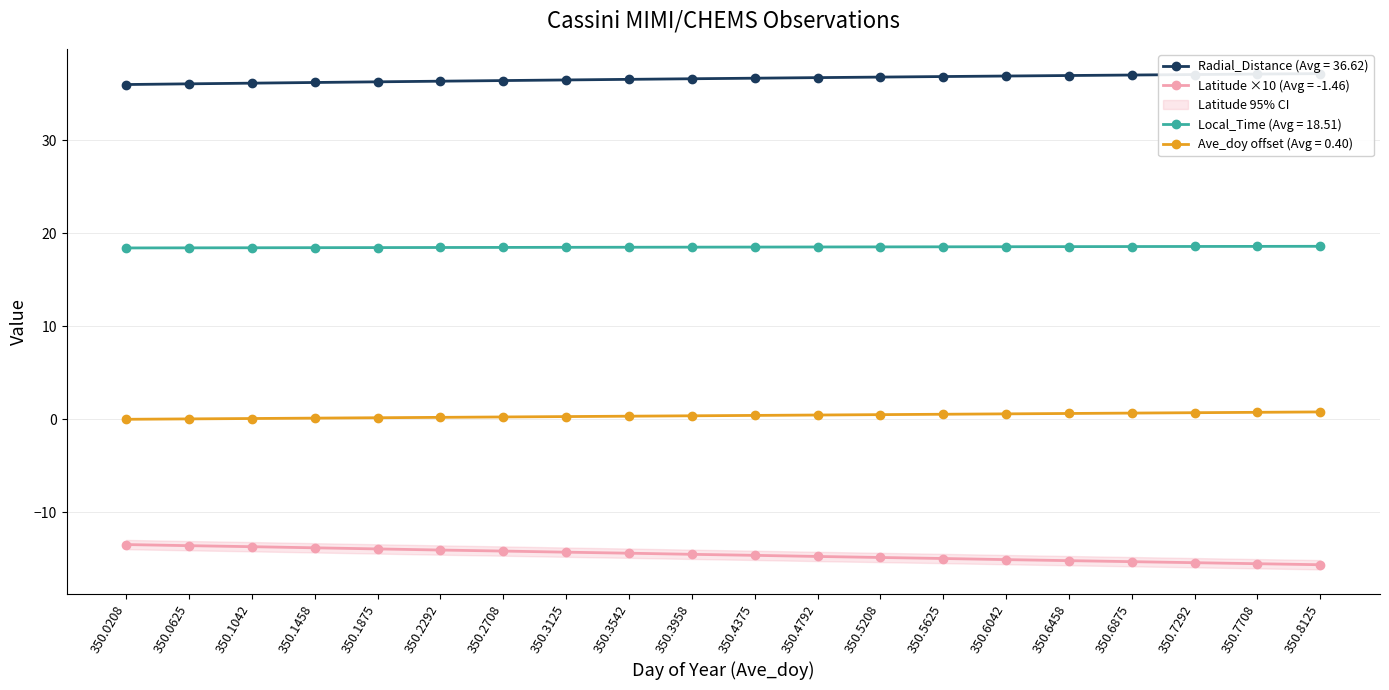

Rank the series by their average value, from highest to lowest.

Radial_Distance, Local_Time, Ave_doy, Latitude